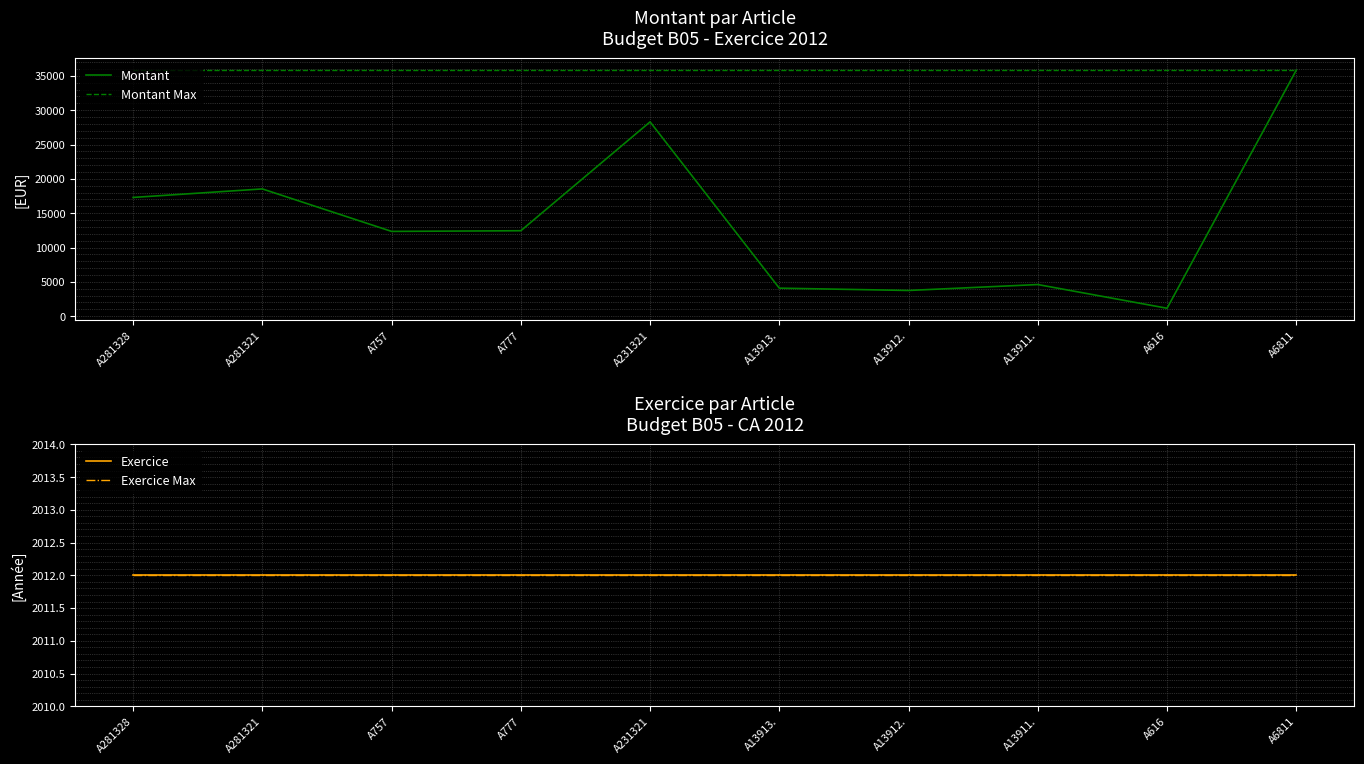

True or false: Exercice Max and Exercice cross at least once.

False